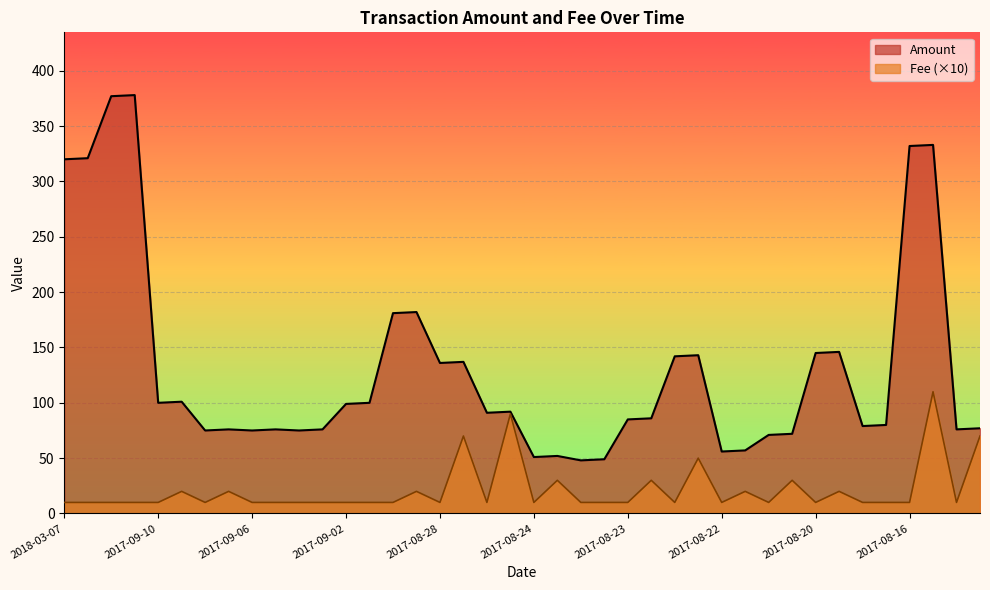

At which category does Amount reach its first local valley?

2017-09-10